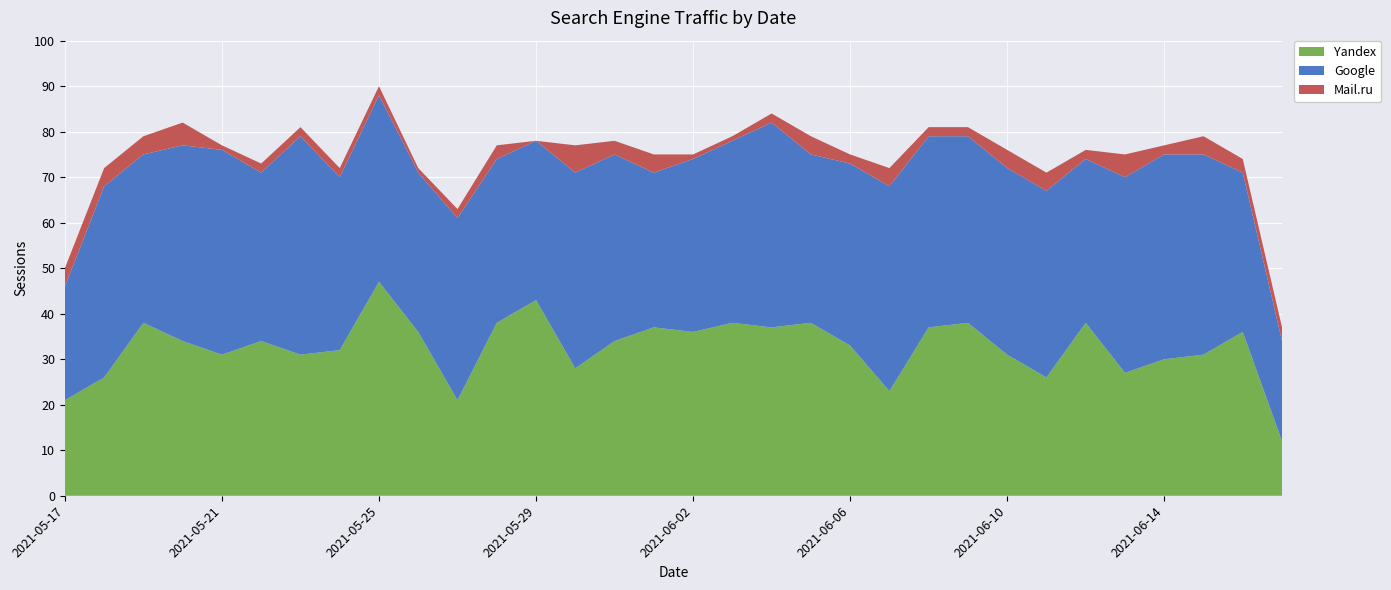

Reading left to right, extract all data points from this chart.

Google: 25	42	37	43	45	37	48	38	41	35	40	36	35	43	41	34	38	40	45	37	40	45	42	41	41	41	36	43	45	44	35	22
Yandex: 21	26	38	34	31	34	31	32	47	36	21	38	43	28	34	37	36	38	37	38	33	23	37	38	31	26	38	27	30	31	36	12
Mail.ru: 4	4	4	5	1	2	2	2	2	1	2	3	0	6	3	4	1	1	2	4	2	4	2	2	4	4	2	5	2	4	3	3